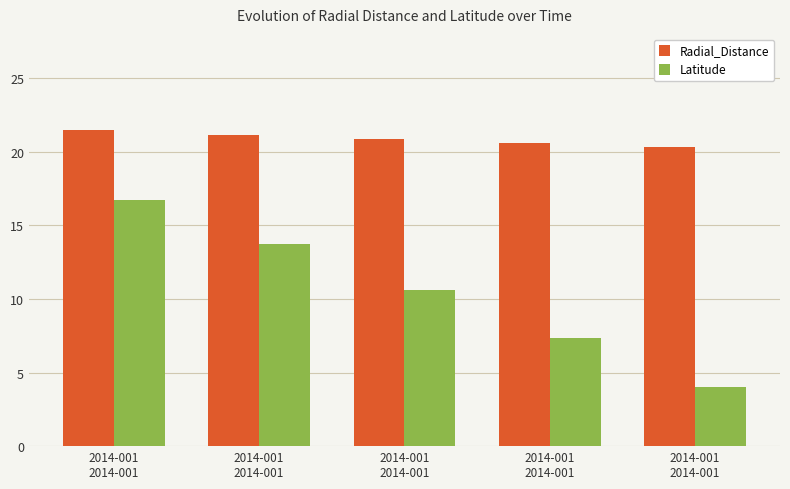

At which category is the sum across all series the highest?

2014-001
2014-001